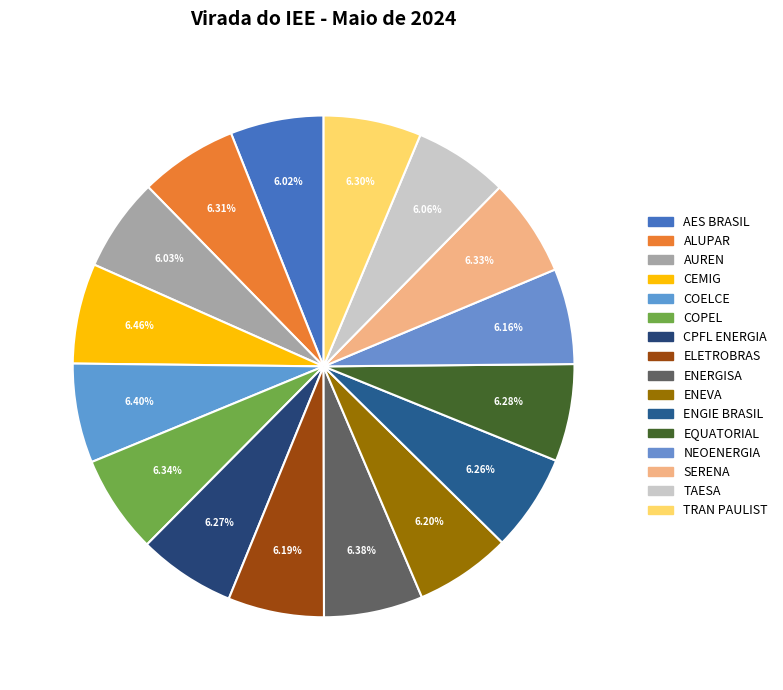

How many slices are in this pie chart?

16